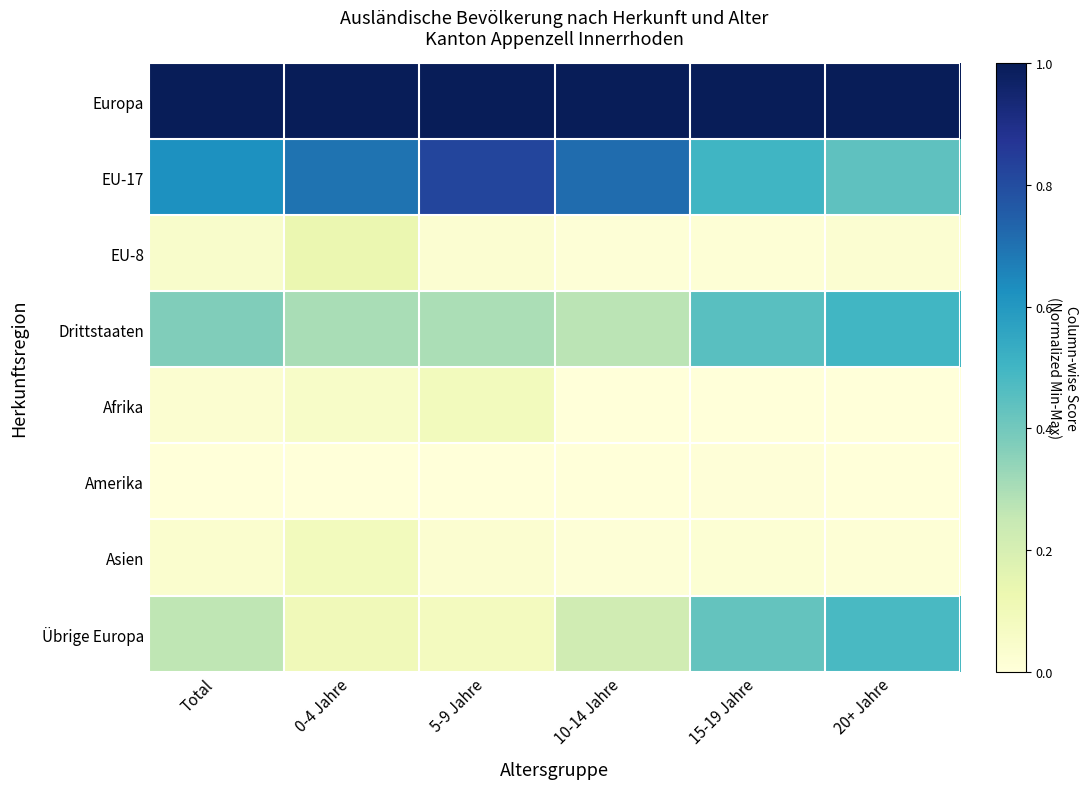

Reading left to right, what are all the values shown in this chart?

Europa: Total=1.0	0-4 Jahre=1.0	5-9 Jahre=1.0	10-14 Jahre=1.0	15-19 Jahre=1.0	20+ Jahre=1.0
EU-17: Total=0.6	0-4 Jahre=0.7	5-9 Jahre=0.8	10-14 Jahre=0.7	15-19 Jahre=0.5	20+ Jahre=0.4
EU-8: Total=0.0	0-4 Jahre=0.1	5-9 Jahre=0.0	10-14 Jahre=0.0	15-19 Jahre=0.0	20+ Jahre=0.0
Drittstaaten: Total=0.4	0-4 Jahre=0.3	5-9 Jahre=0.3	10-14 Jahre=0.3	15-19 Jahre=0.5	20+ Jahre=0.5
Afrika: Total=0.0	0-4 Jahre=0.1	5-9 Jahre=0.1	10-14 Jahre=0.0	15-19 Jahre=0.0	20+ Jahre=0.0
Amerika: Total=0.0	0-4 Jahre=0.0	5-9 Jahre=0.0	10-14 Jahre=0.0	15-19 Jahre=0.0	20+ Jahre=0.0
Asien: Total=0.0	0-4 Jahre=0.1	5-9 Jahre=0.0	10-14 Jahre=0.0	15-19 Jahre=0.0	20+ Jahre=0.0
Übrige Europa: Total=0.3	0-4 Jahre=0.1	5-9 Jahre=0.1	10-14 Jahre=0.2	15-19 Jahre=0.4	20+ Jahre=0.5